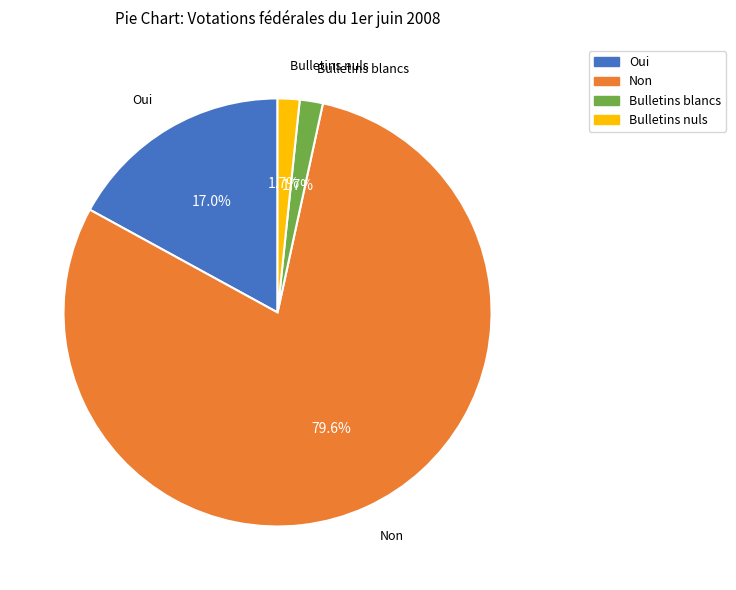

Does Non account for over 50% of the chart?

Yes